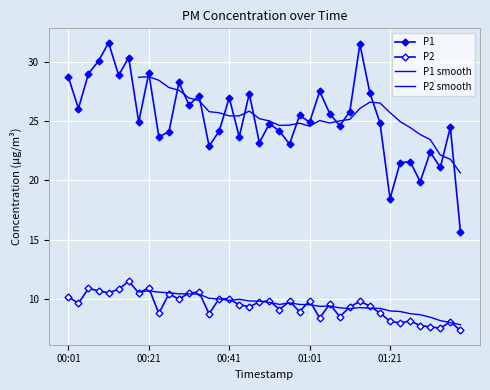

Reading left to right, transcribe all the data shown in this chart.

P1: 28.7	26.1	29.0	30.1	31.6	28.9	30.4	24.9	29.1	23.7	24.1	28.2	26.4	27.1	22.9	24.1	26.9	23.7	27.3	23.2	24.8	24.1	23.1	25.5	24.9	27.5	25.6	24.6	25.8	31.5	27.4	24.9	18.4	21.5	21.6	19.9	22.4	21.1	24.5	15.7
P2: 10.2	9.6	10.9	10.7	10.5	10.8	11.5	10.5	10.9	8.8	10.4	10.0	10.5	10.6	8.7	10.0	10.0	9.5	9.3	9.7	9.8	9.1	9.8	8.9	9.8	8.4	9.6	8.5	9.3	9.8	9.4	8.8	8.1	8.0	8.2	7.8	7.7	7.5	8.1	7.3